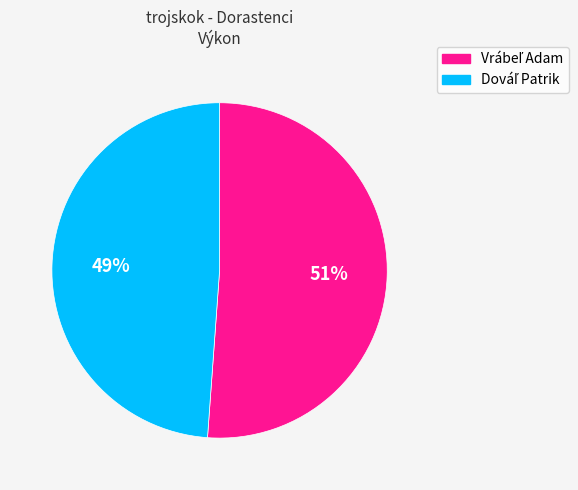

To the nearest percent, what is the difference between the largest and smallest slice percentages?

2%